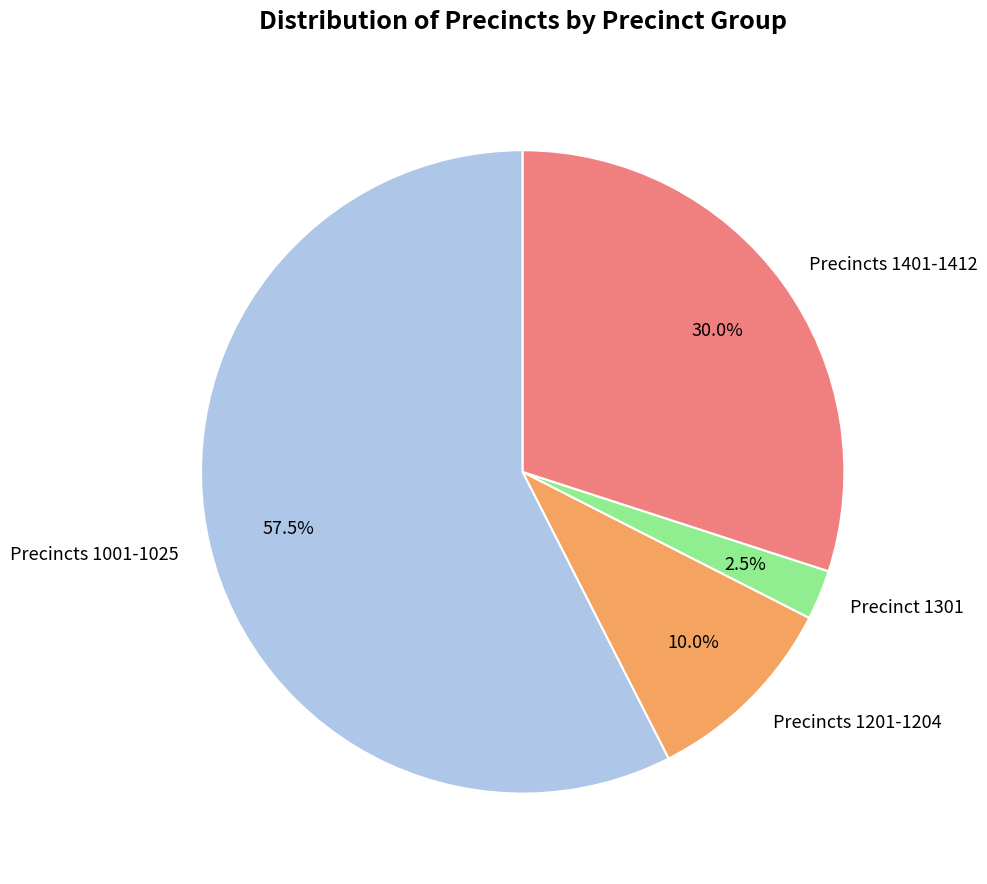

What is the smallest slice in the pie chart?

Precinct 1301